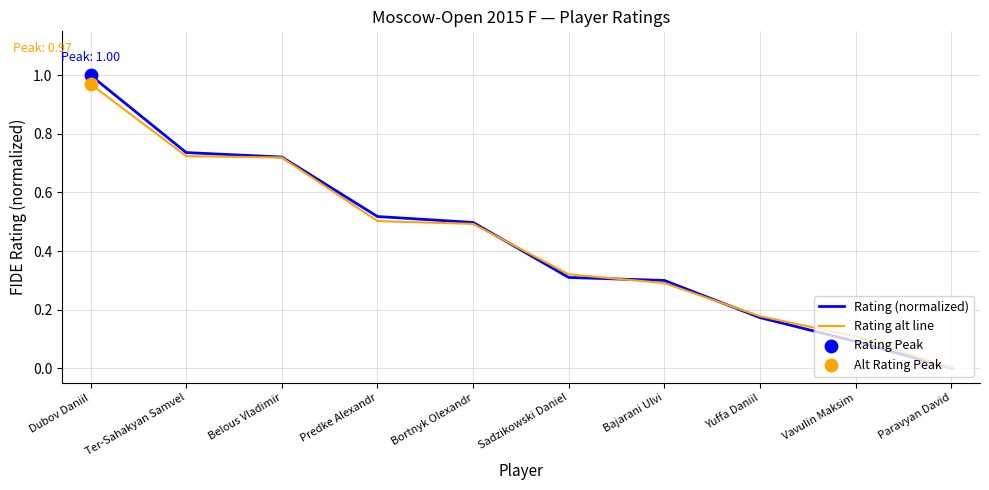

Which series has the widest spread of values?

Rating (normalized)